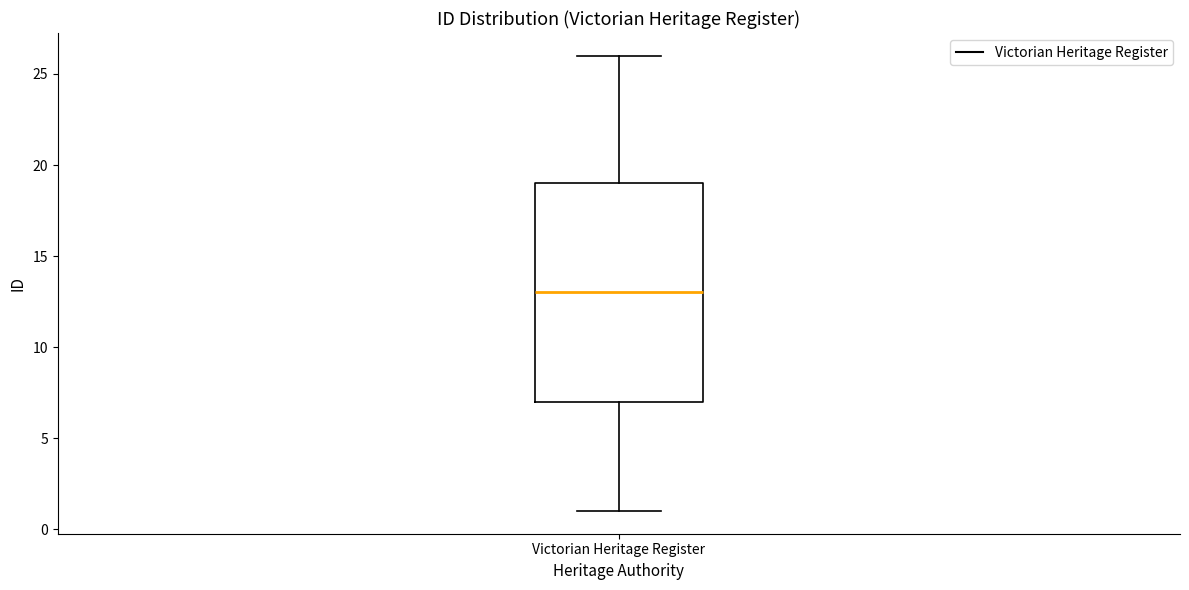

Transcribe this box plot: give where the median line is, the range the box spans, and where the two whiskers end, as read against the y-axis. The values are not printed on the chart, so give them approximately, as read against the axis.

median 13, box 7 to 19, whiskers 1 to 26